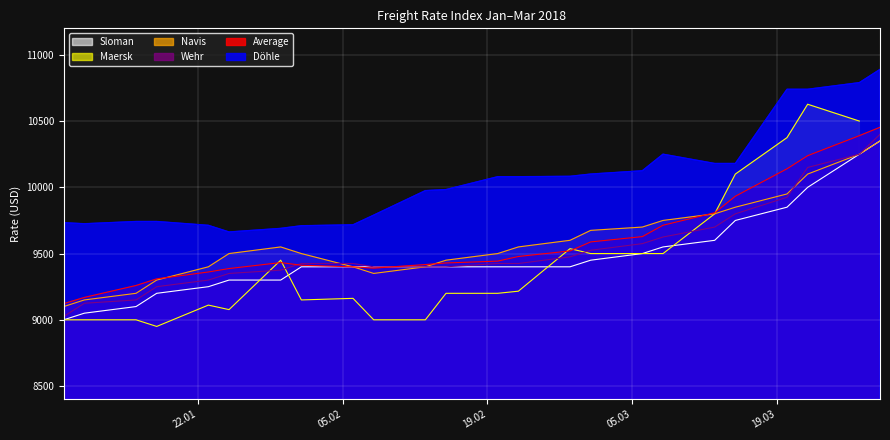

What is the value of the Average point at the 11th from the left?

9417